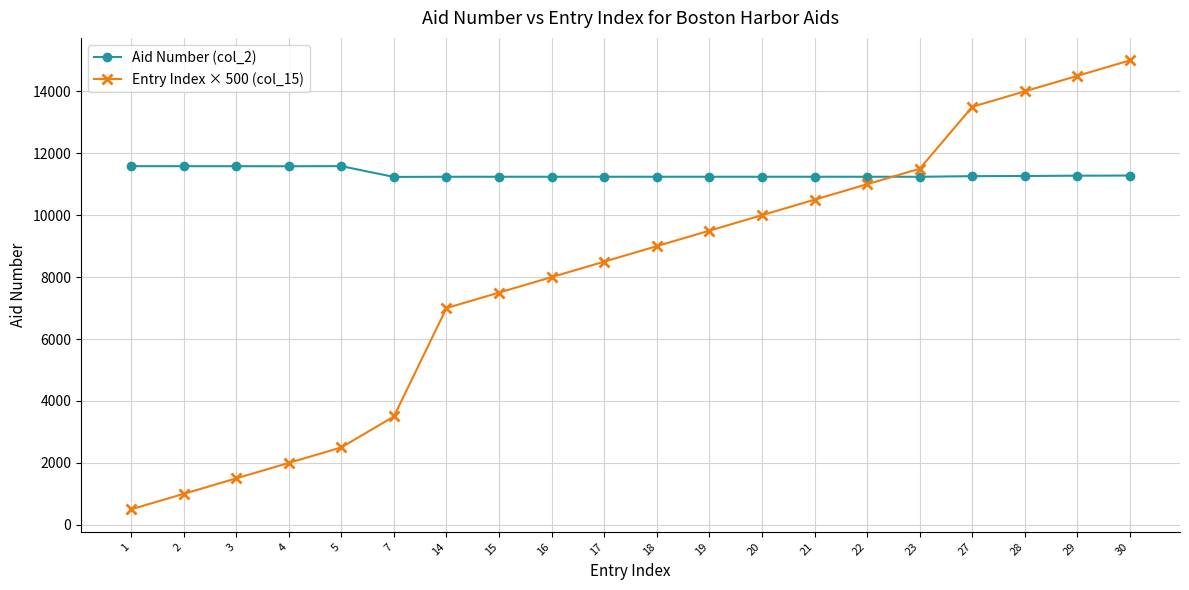

What is the minimum value shown in the chart?

500.0